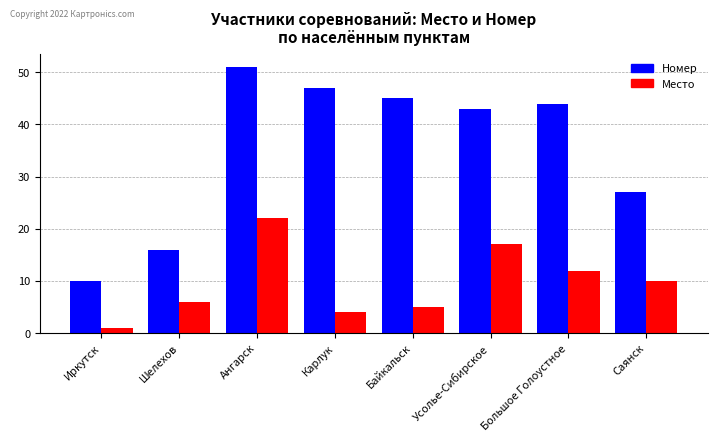

Reading left to right, what are all the values shown in this chart?

Номер: Иркутск=10	Шелехов=16	Ангарск=51	Карлук=47	Байкальск=45	Усолье-Сибирское=43	Большое Голоустное=44	Саянск=27
Место: Иркутск=1	Шелехов=6	Ангарск=22	Карлук=4	Байкальск=5	Усолье-Сибирское=17	Большое Голоустное=12	Саянск=10